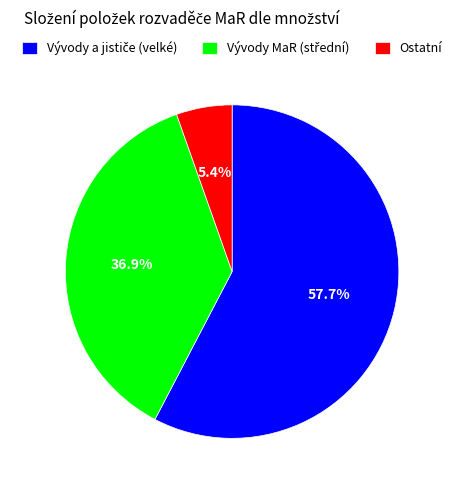

What portion of the pie excludes Ostatní?

94.6%